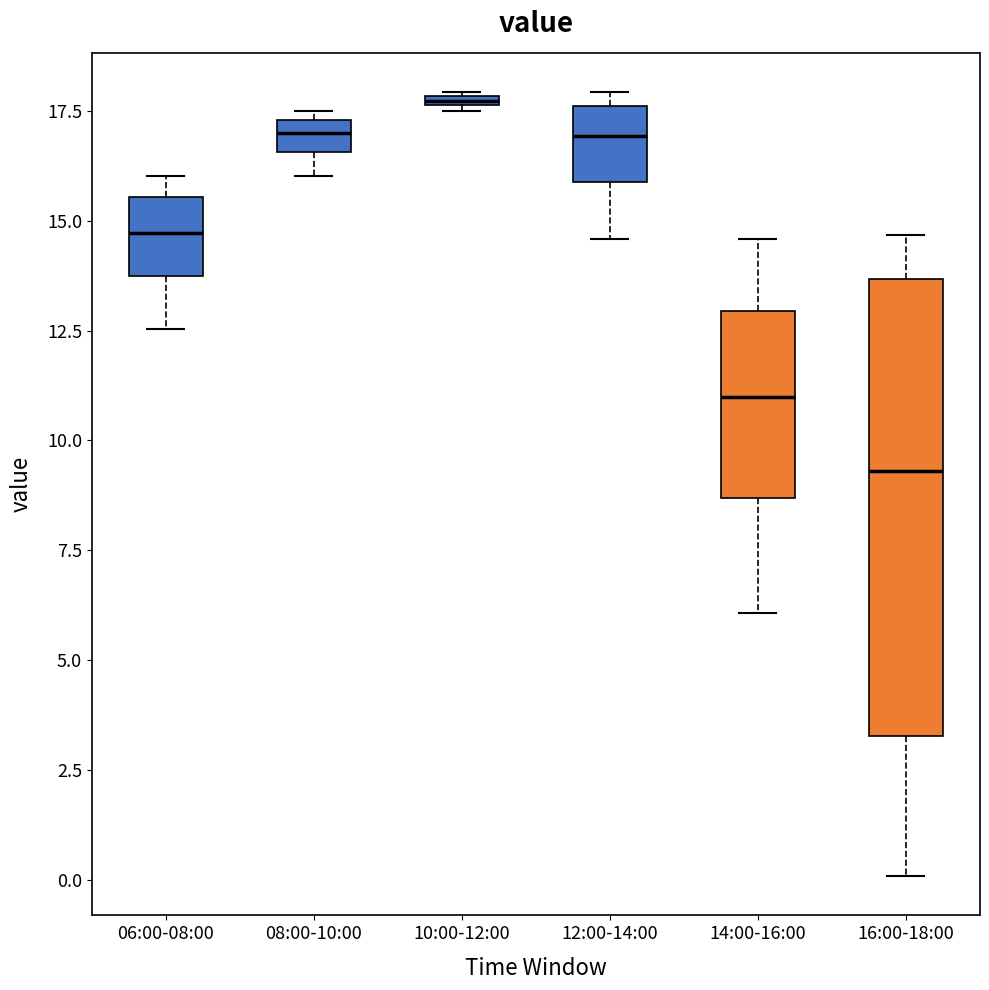

Where does the lower whisker of the box for 06:00-08:00 end on the y-axis? The values are not printed on the chart, so give them approximately, as read against the axis.

12.5